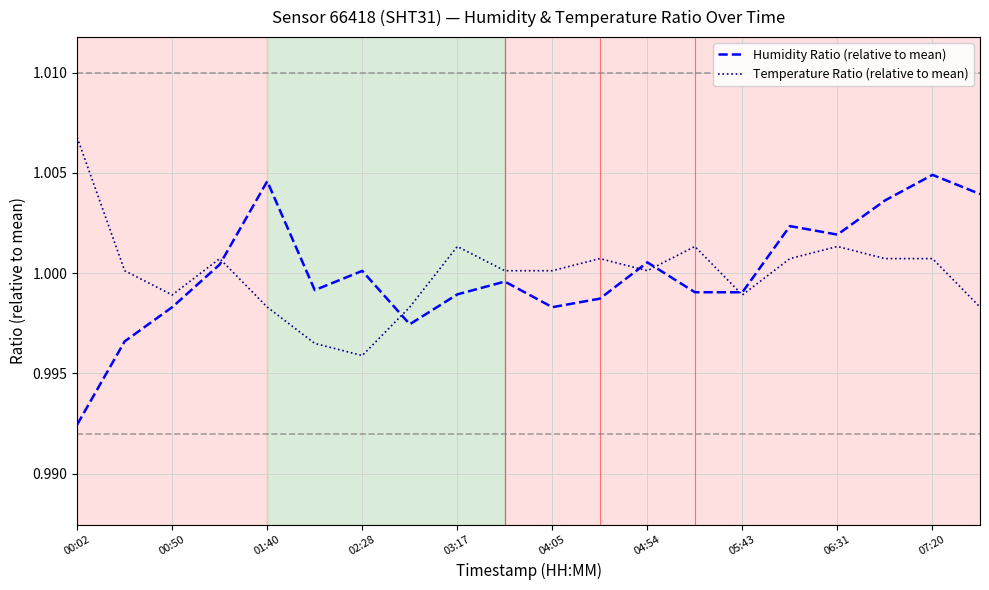

Rank the series by their maximum value, from lowest to highest.

Humidity Ratio (relative to mean), Temperature Ratio (relative to mean)